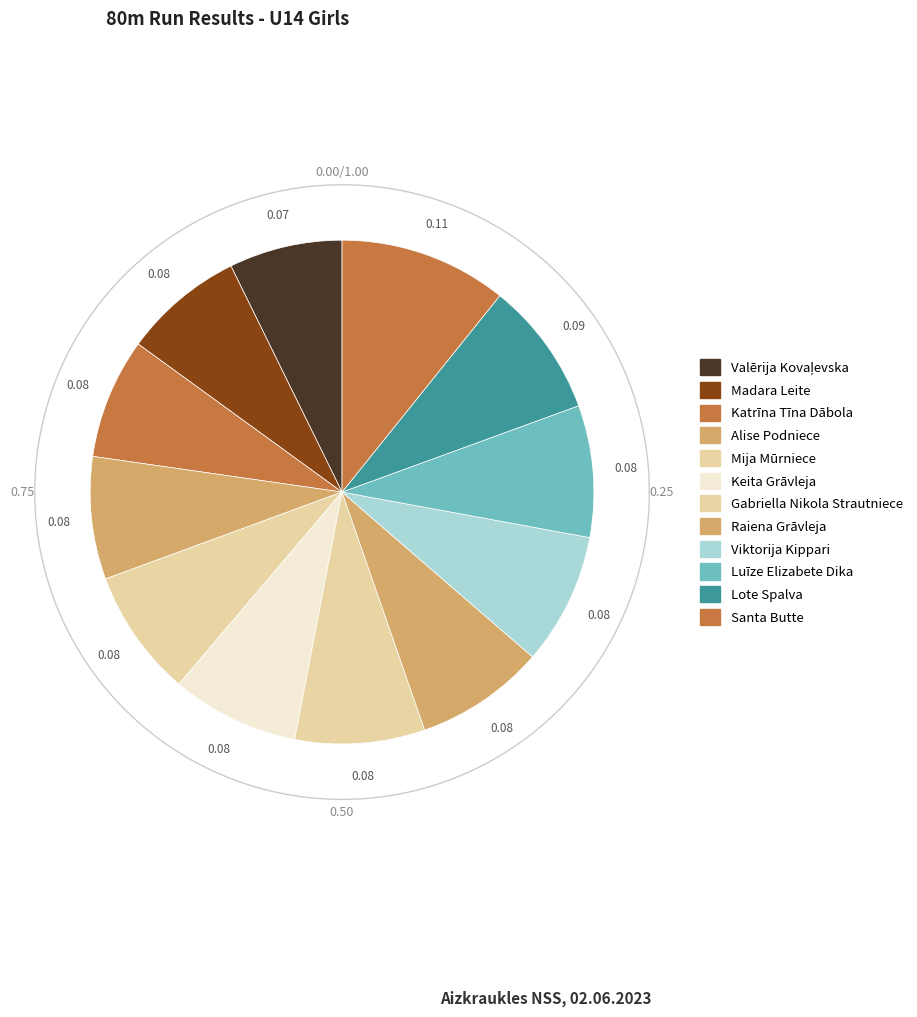

Do Raiena Grāvleja and Gabriella Nikola Strautniece together represent more than half of the pie?

No